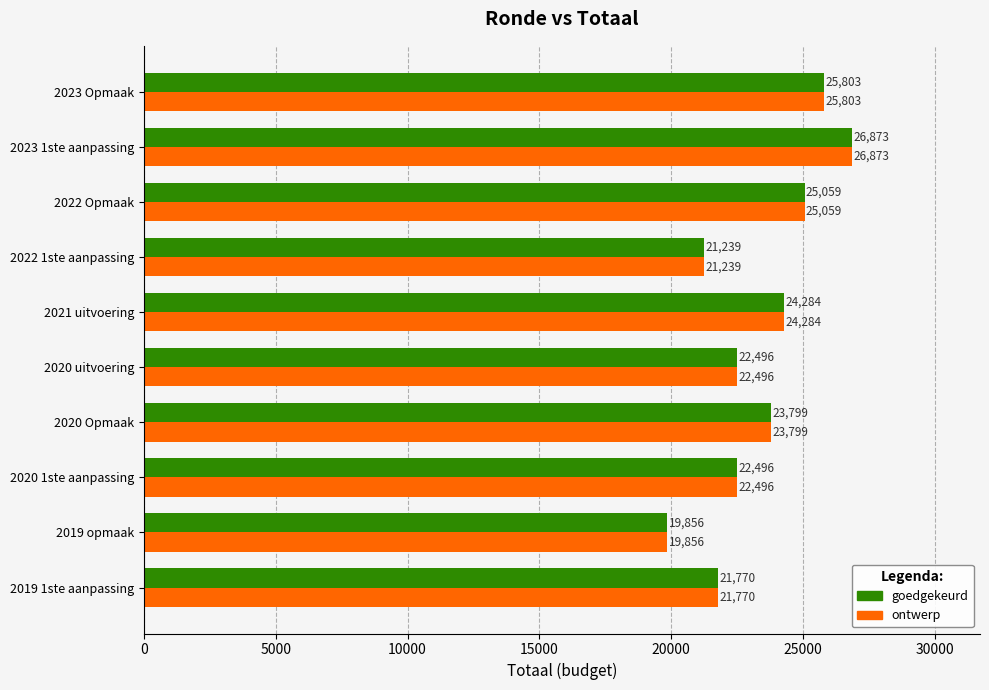

What value does the goedgekeurd series have at 2022 1ste aanpassing?

21239